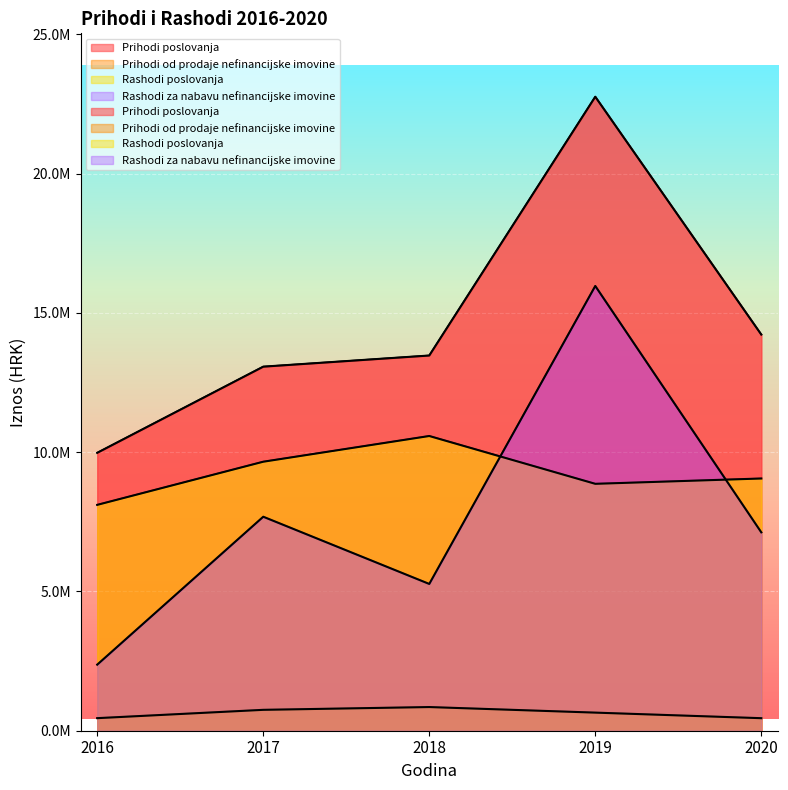

What are all the series names shown in the legend?

Prihodi poslovanja, Prihodi od prodaje nefinancijske imovine, Rashodi poslovanja, Rashodi za nabavu nefinancijske imovine